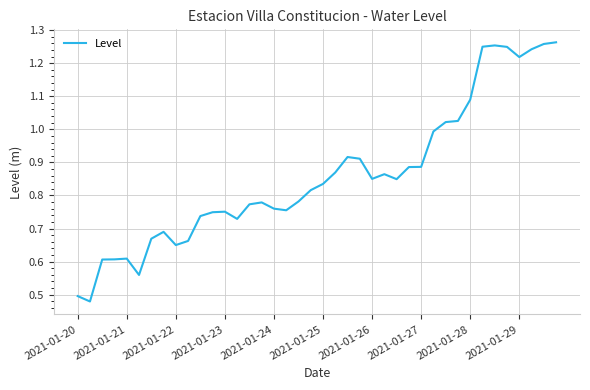

Does the chart have visible grid lines?

Yes